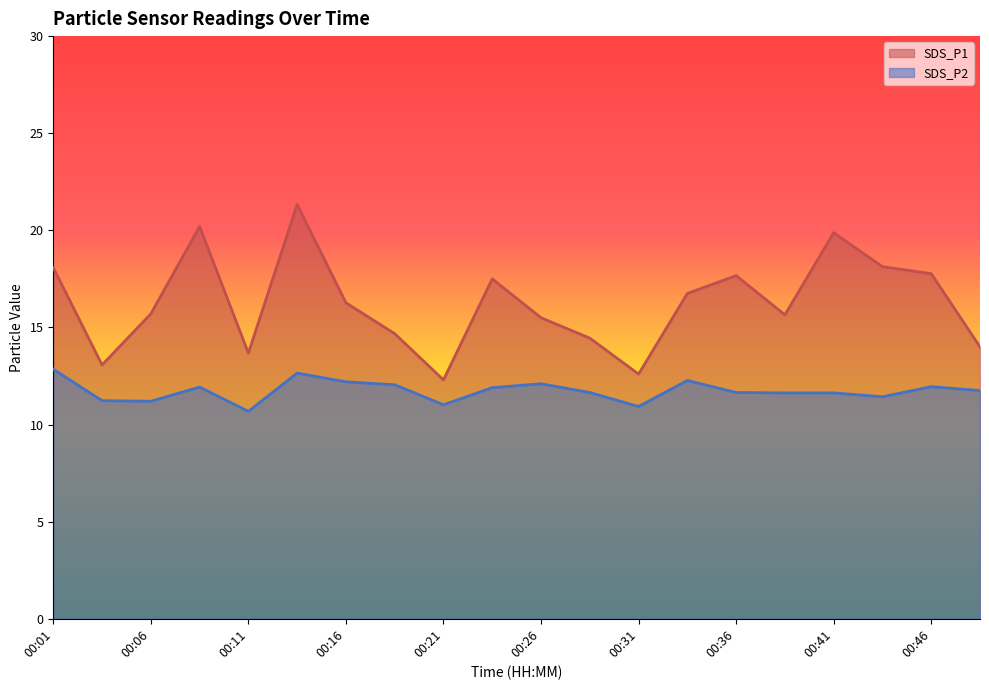

How many distinct data groups are displayed?

2